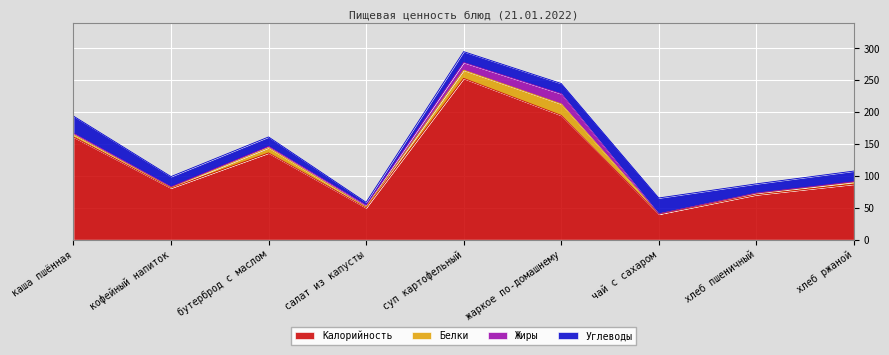

Which series has the largest range (max minus min)?

Калорийность